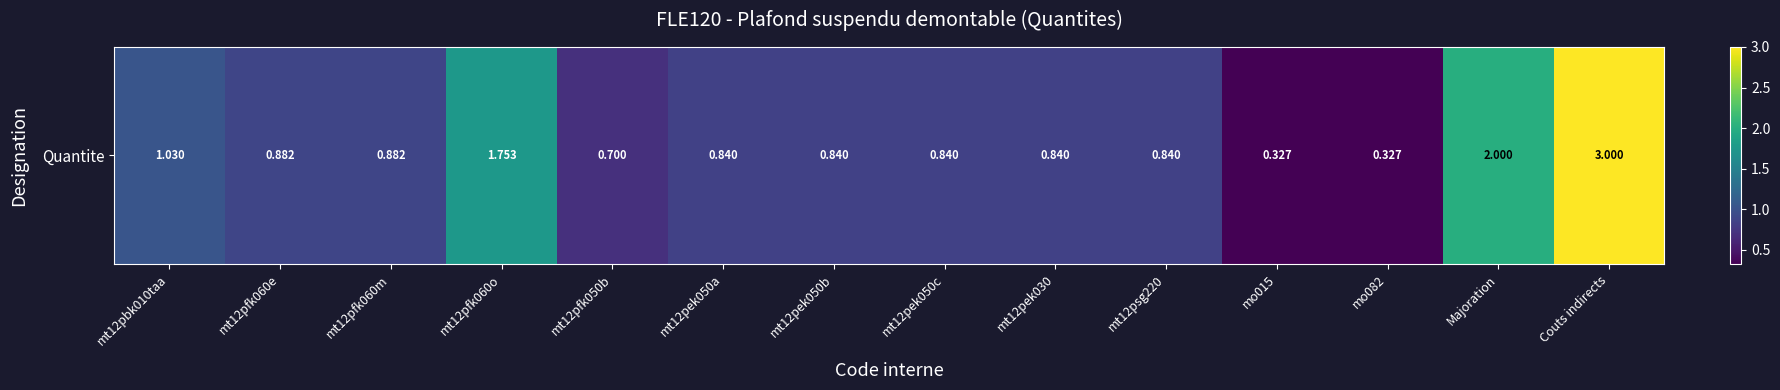

List the labels in order of value, smallest first.

mo015, mo082, mt12pfk050b, mt12pek050a, mt12pek050b, mt12pek050c, mt12pek030, mt12psg220, mt12pfk060e, mt12pfk060m, mt12pbk010taa, mt12pfk060o, Majoration, Couts indirects